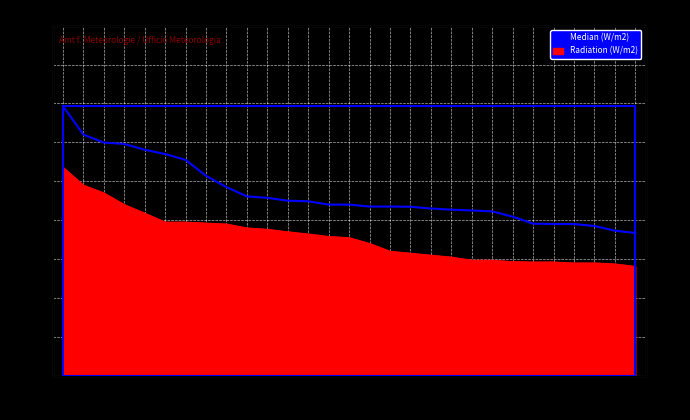

How many values in the Median (W/m2) series exceed 88?

13